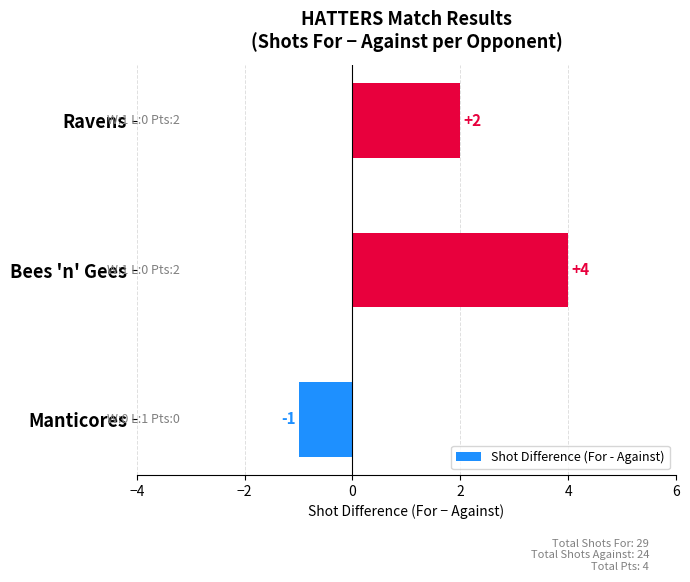

Is it true that the value at Manticores is -1?

True